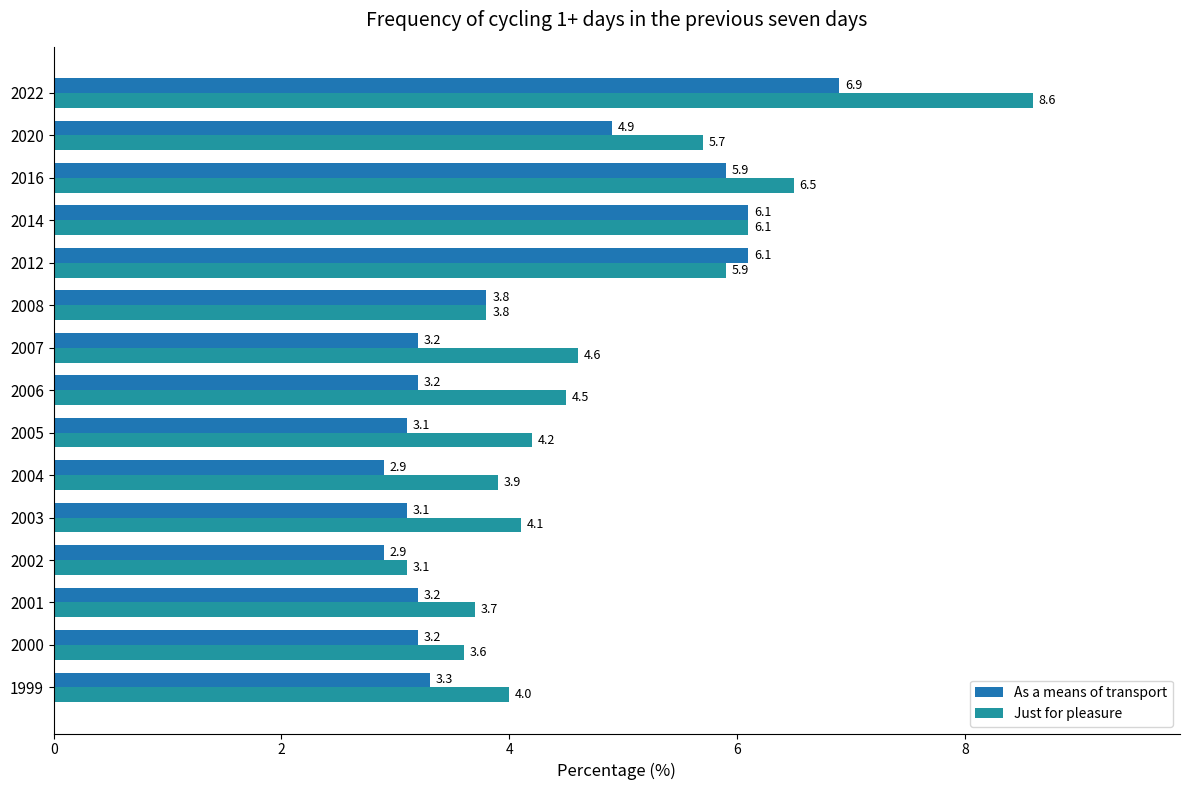

What is the highest value of the As a means of transport series?

6.9